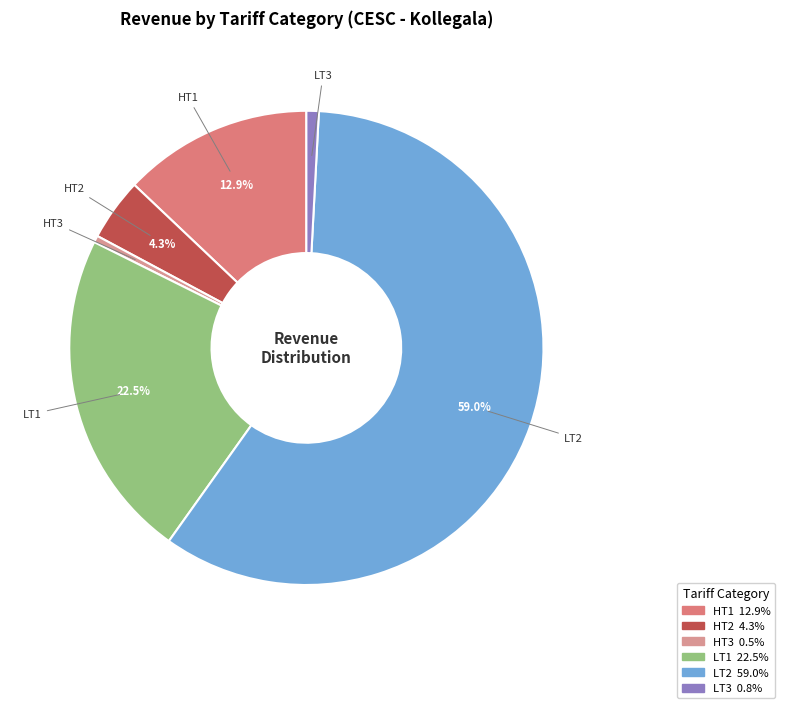

To the nearest percent, what is the average slice percentage?

17%